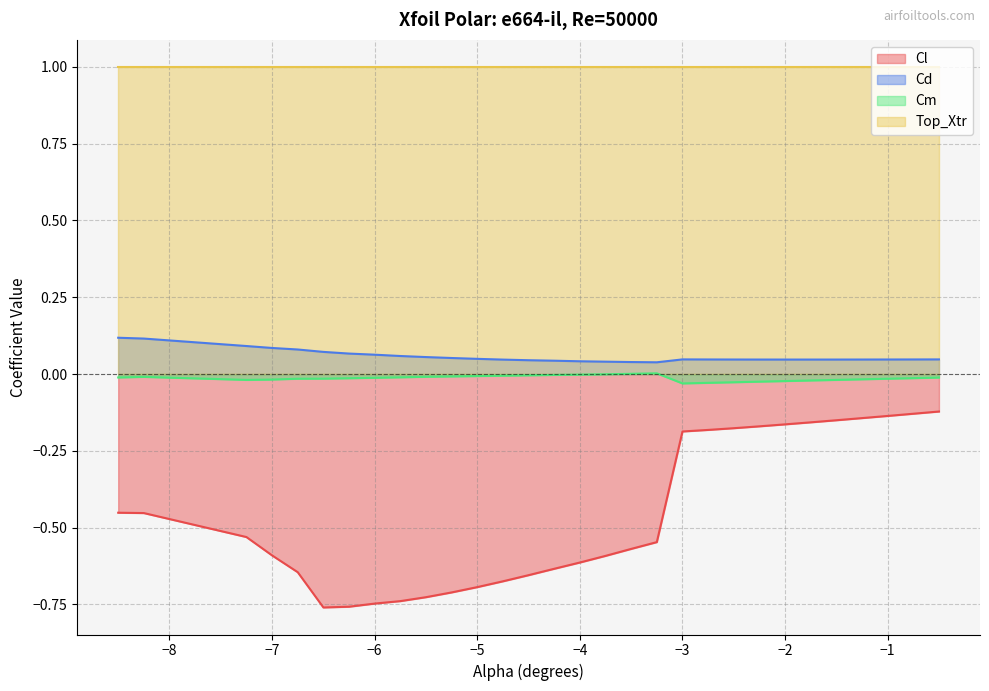

What is the minimum value for Cl?

-0.8